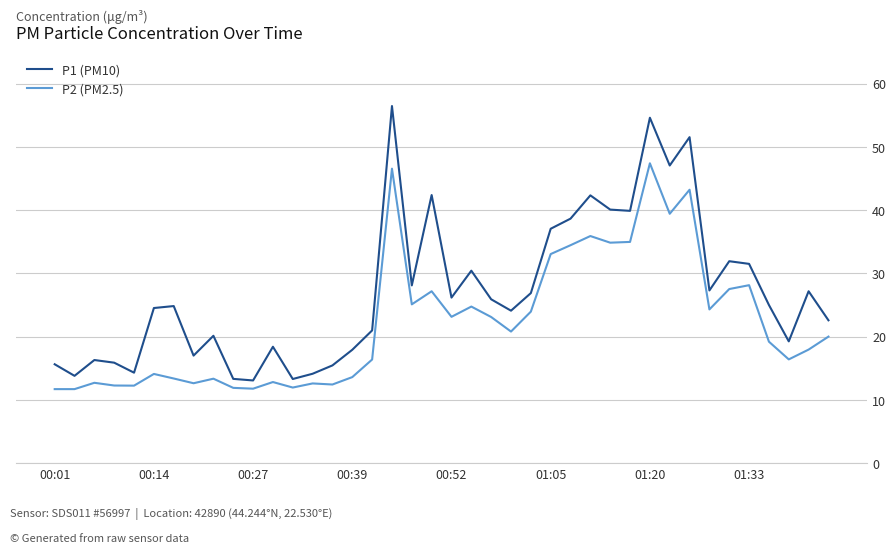

What is the difference between the maximum and minimum values in the P2 (PM2.5) series?

35.7